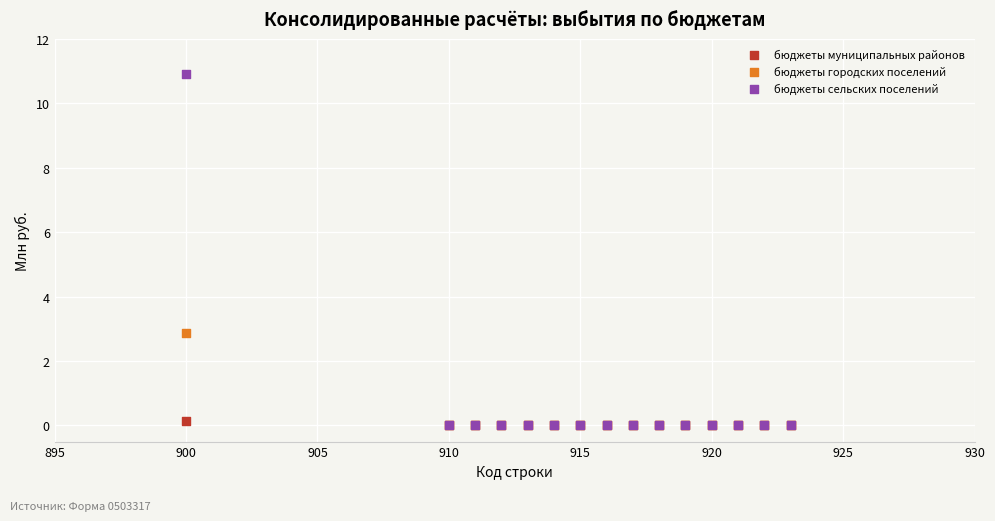

Which series contains the highest Y value?

бюджеты сельских поселений